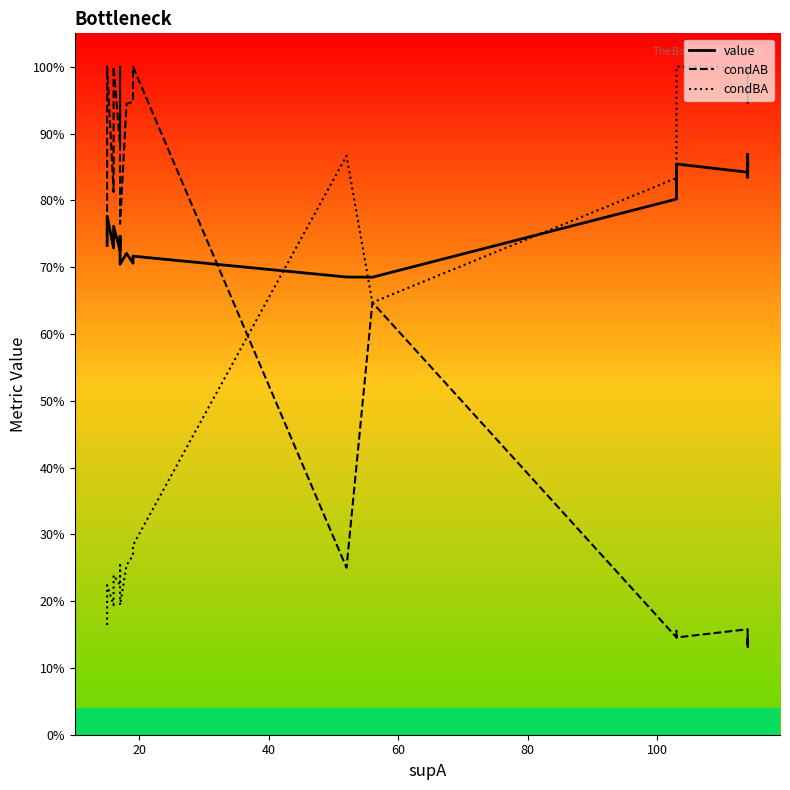

Does the chart display data point markers on the line(s)?

No